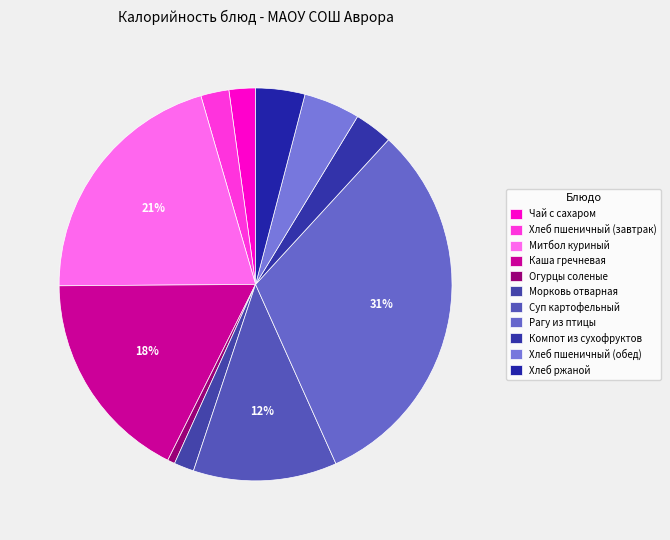

True or false: Хлеб пшеничный (обед) accounts for 1% of the total.

False